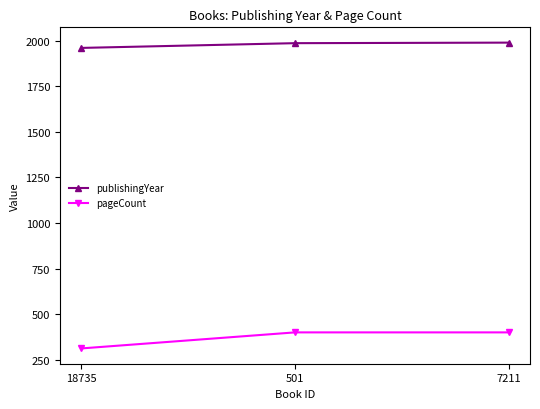

How many values in the publishingYear series are below 1986?

1